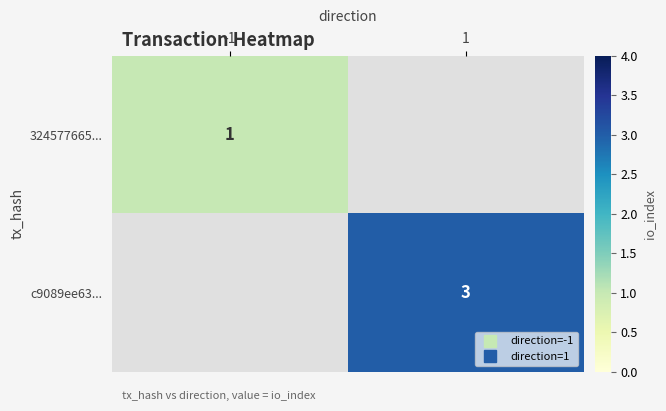

How many categories are shown in the chart?

2